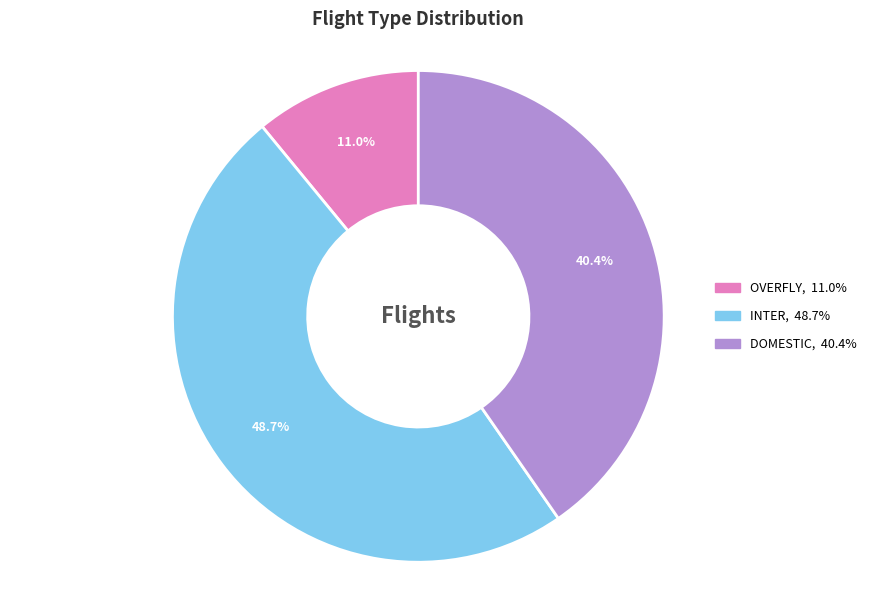

Between OVERFLY and DOMESTIC, which is larger?

DOMESTIC